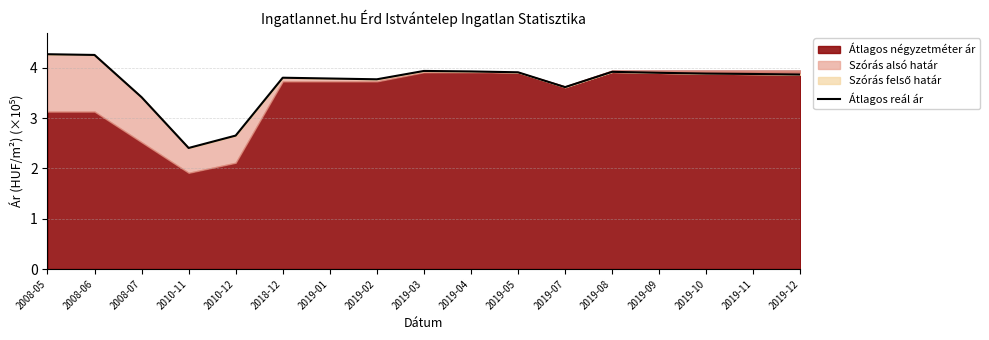

What is the smallest value displayed?

2.4